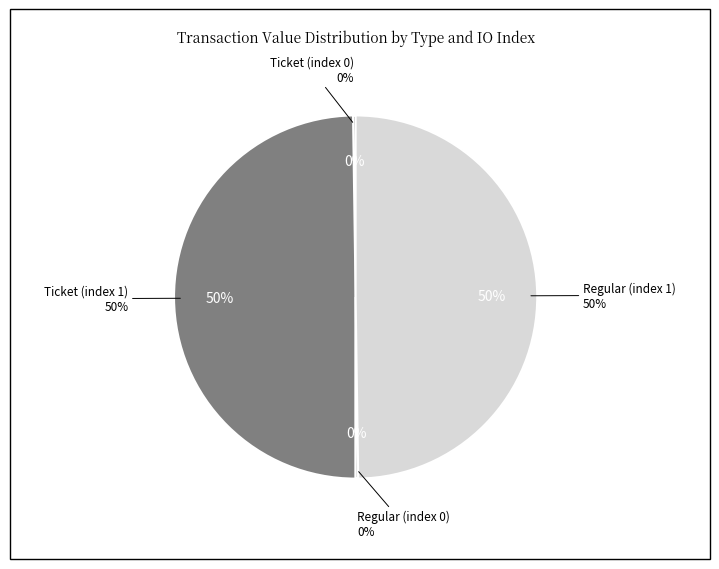

Is it true that Ticket (index 1) is 50% of the pie?

True